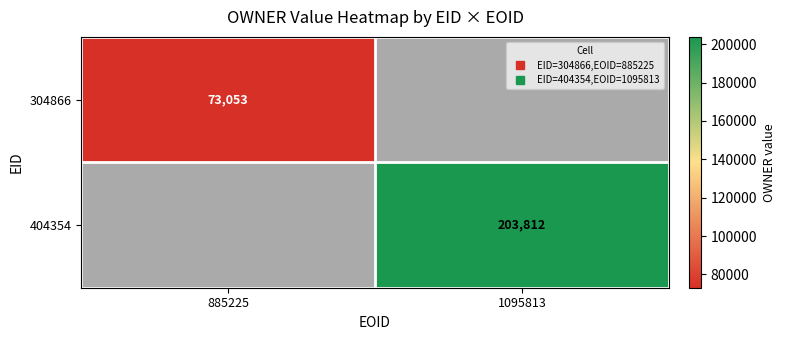

At which label does 304866 reach its minimum?

885225